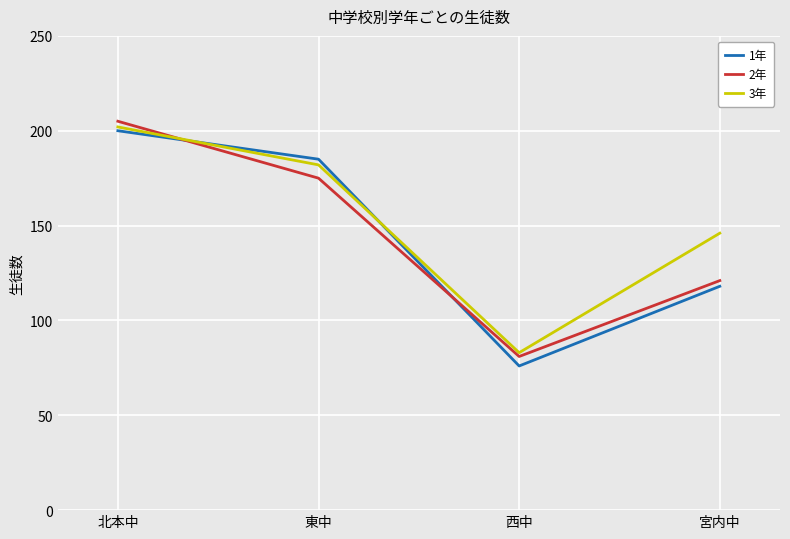

Read the 2年 value at 東中.

175